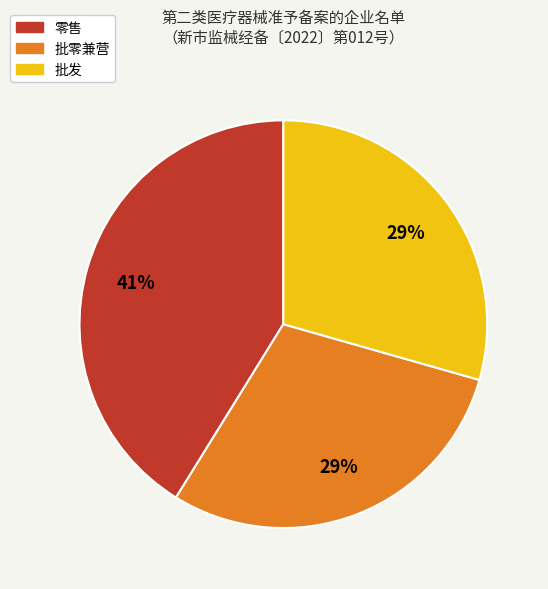

True or false: 批发 accounts for 39% of the total.

False